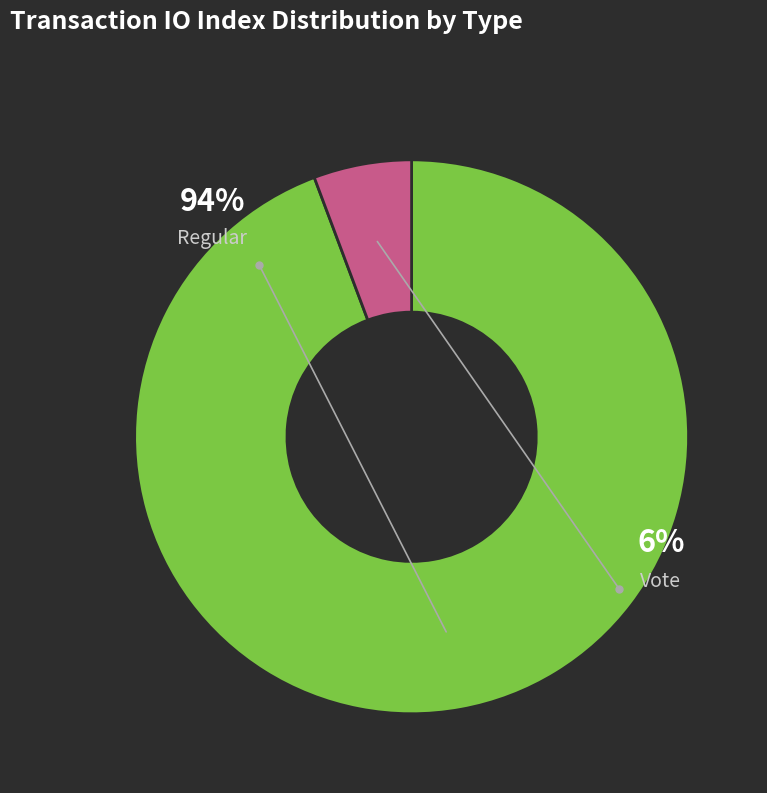

Is there any slice that represents more than half of the pie?

Yes